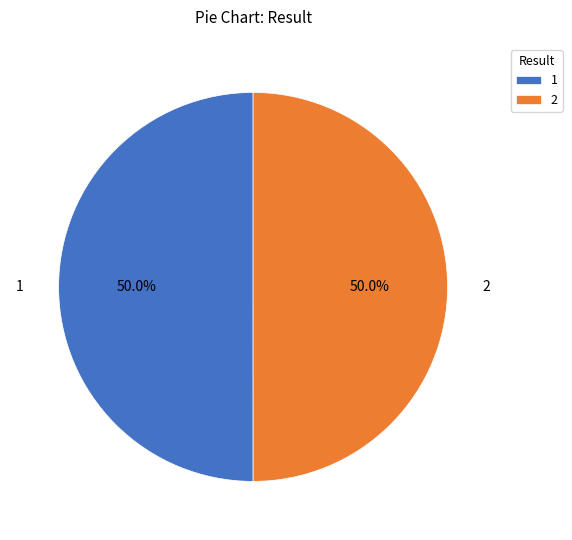

What portion of the pie excludes 2?

50.0%